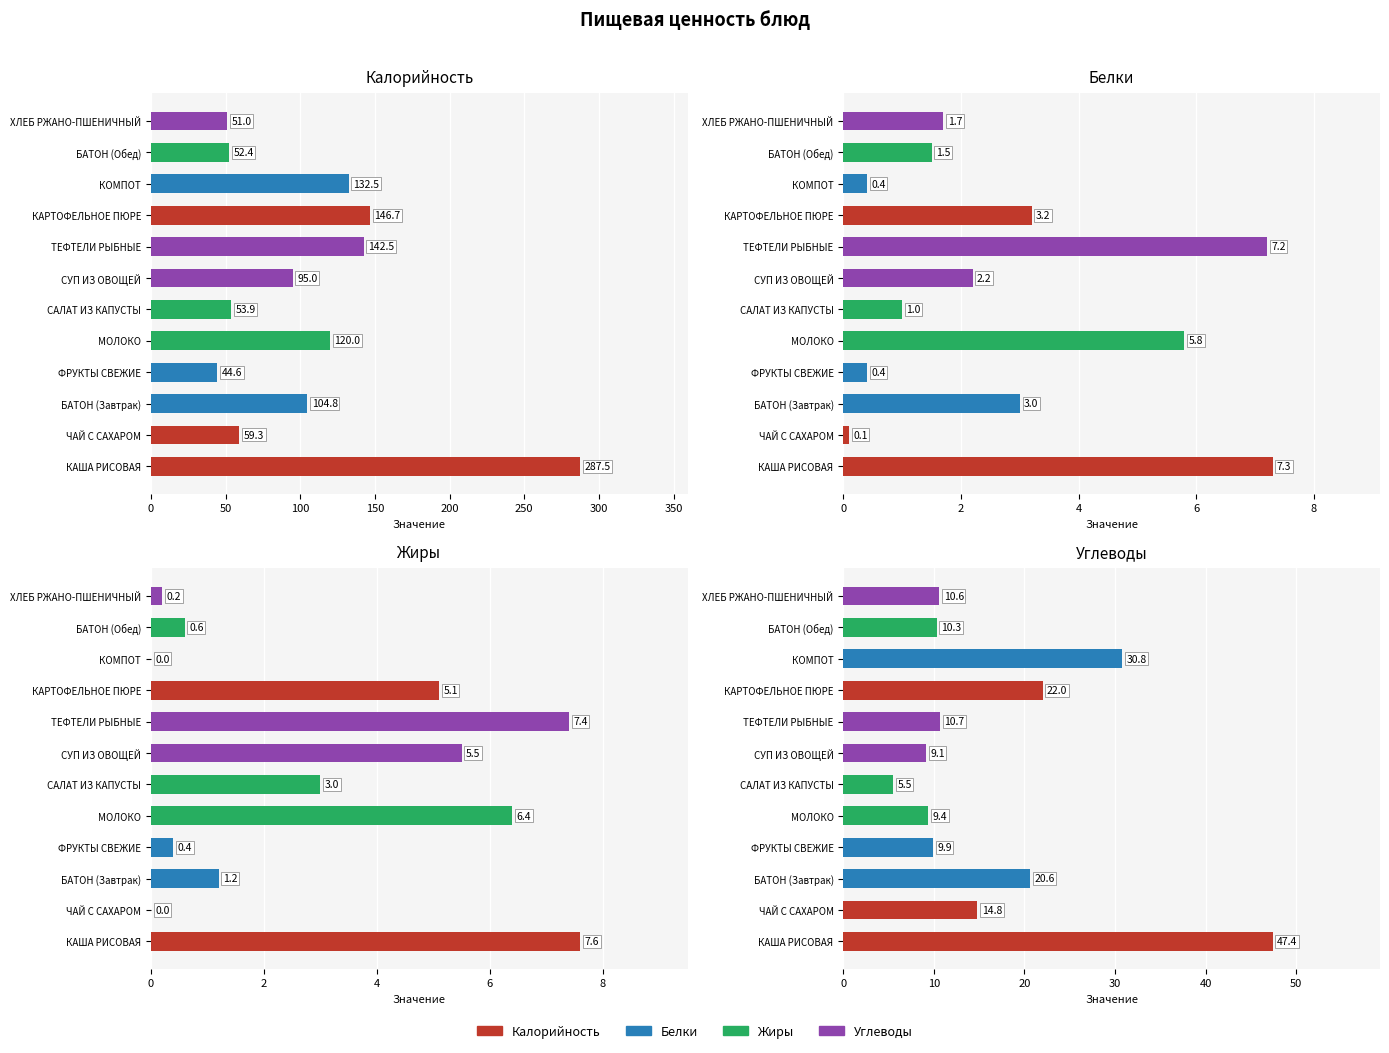

What is the difference between the second highest and second lowest values in the Калорийность series?

95.7